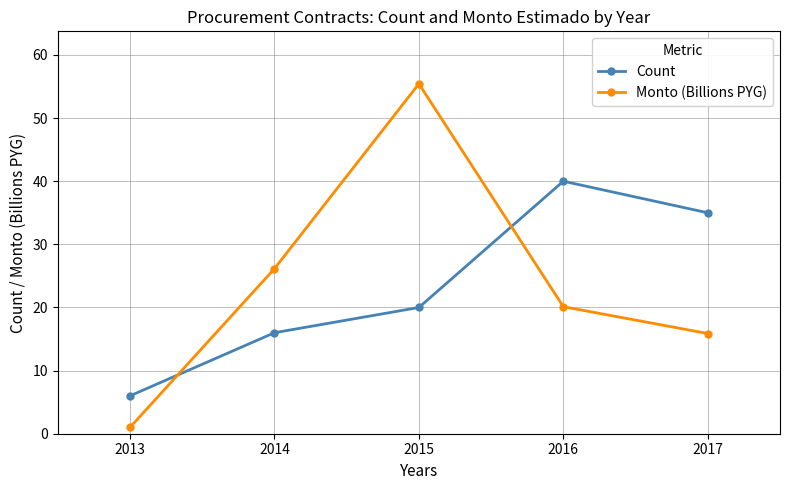

What is the difference between the maximum and second lowest values in the Monto (Billions PYG) series?

39.6